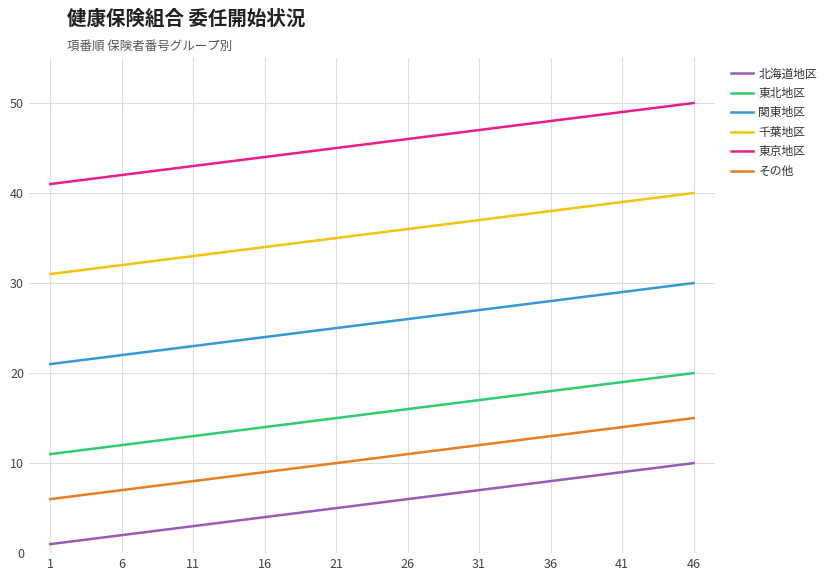

True or false: 東北地区 and 千葉地区 cross at least once.

False